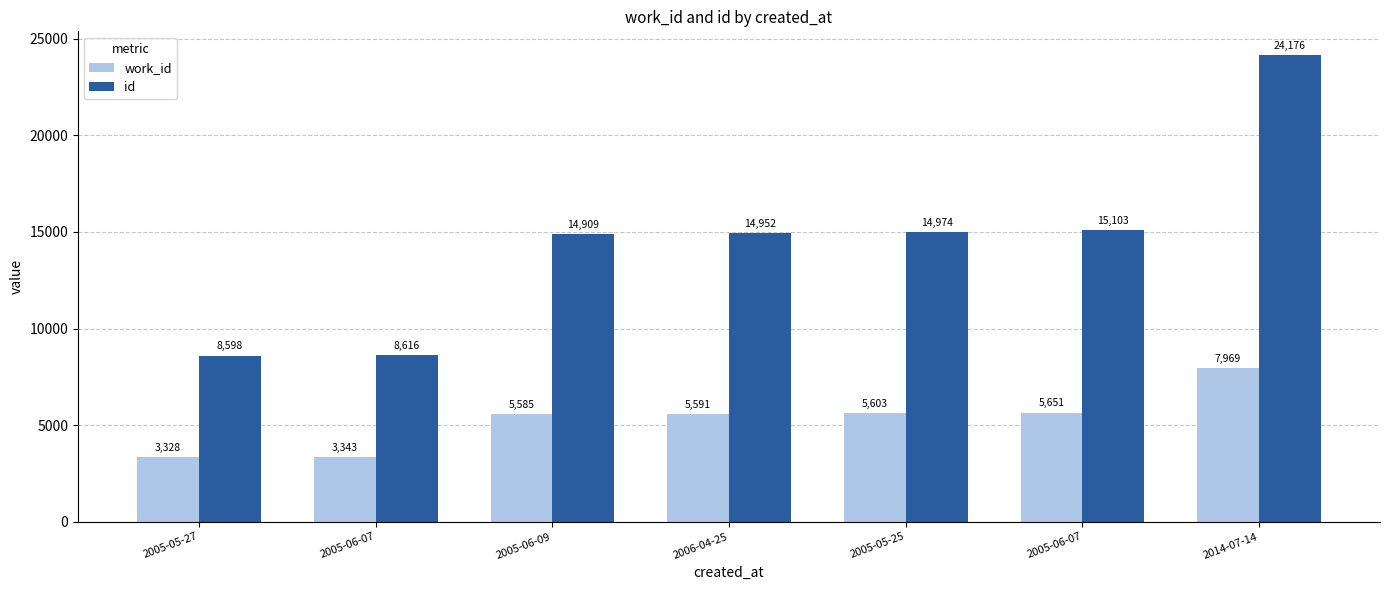

How many data points does each series have?

7